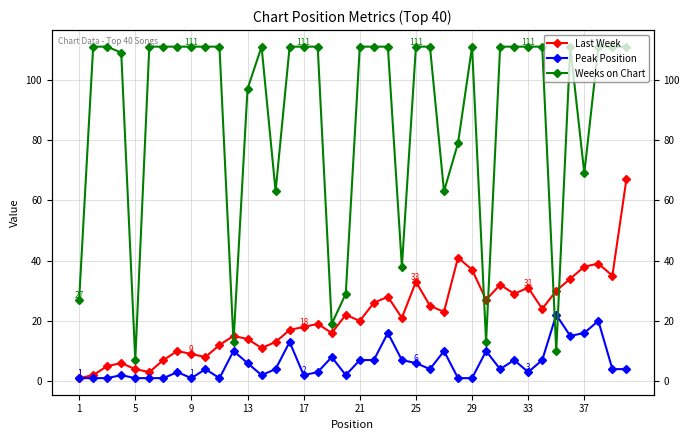

What are all the series names shown in the legend?

Last Week, Peak Position, Weeks on Chart